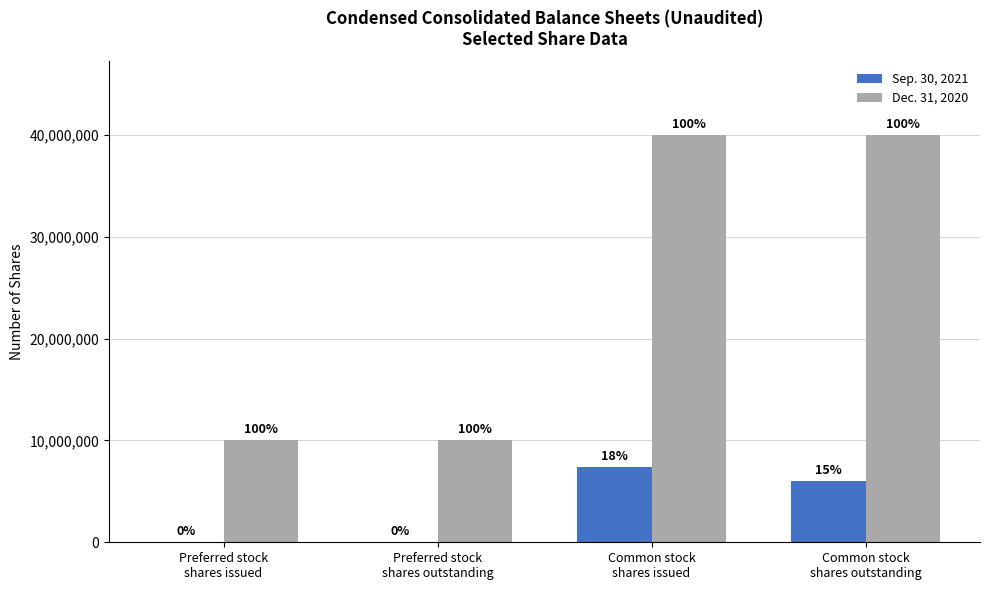

Which series has the largest total across all categories?

Dec. 31, 2020